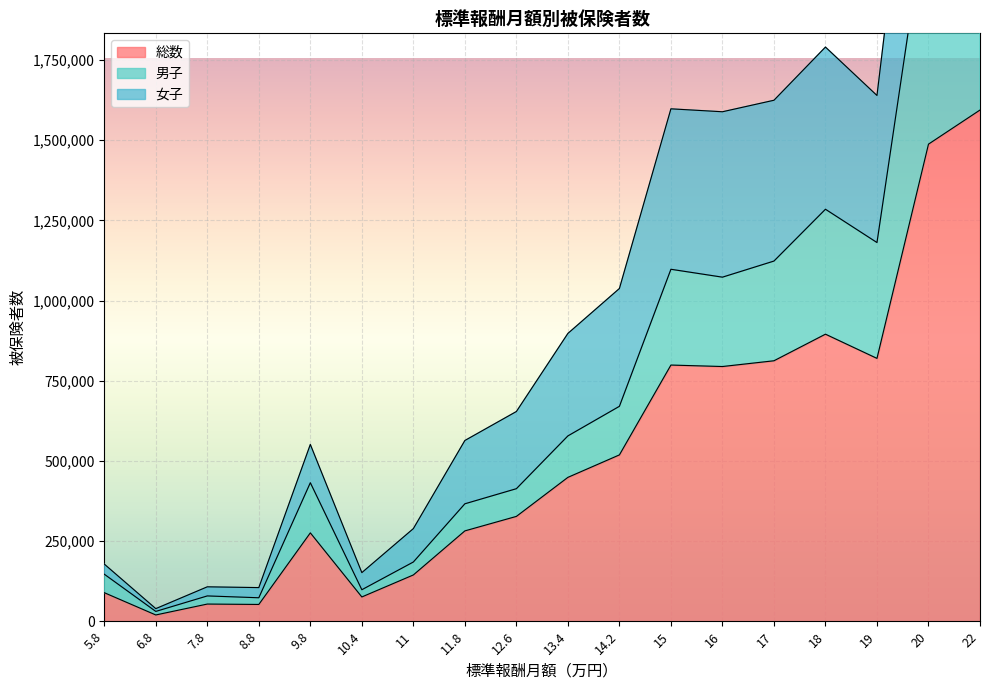

True or false: 男子 has more than 1 points higher than both neighbors.

True